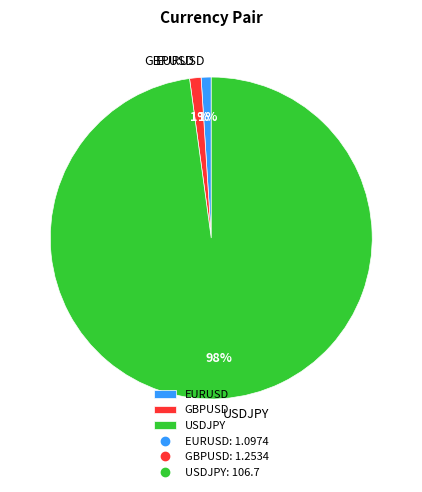

Between USDJPY and GBPUSD, which is larger?

USDJPY